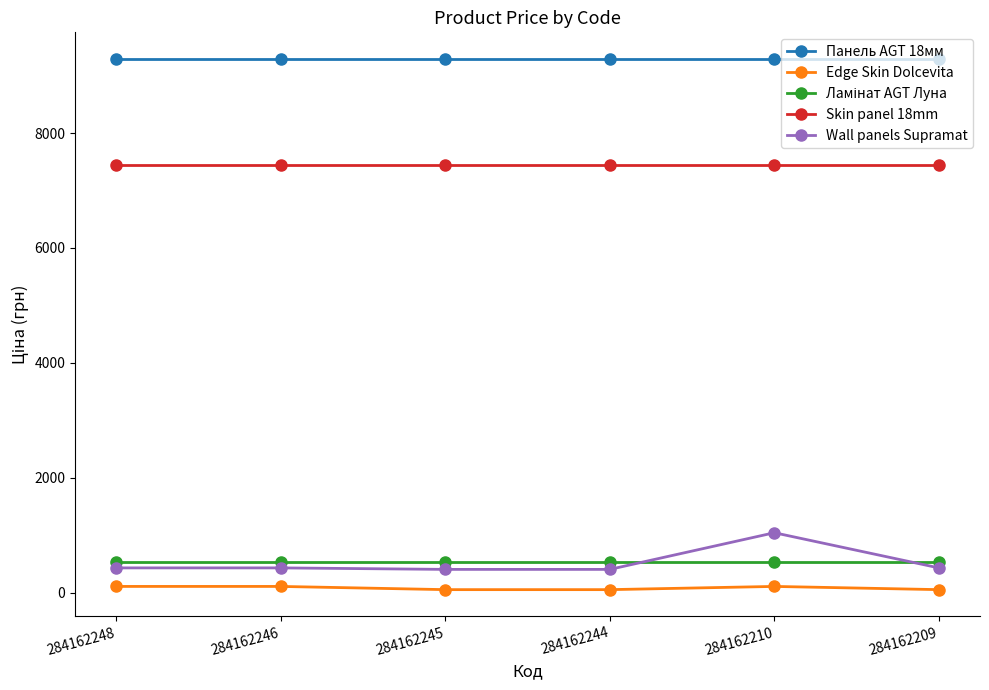

Which series has the largest range (max minus min)?

Wall panels Supramat